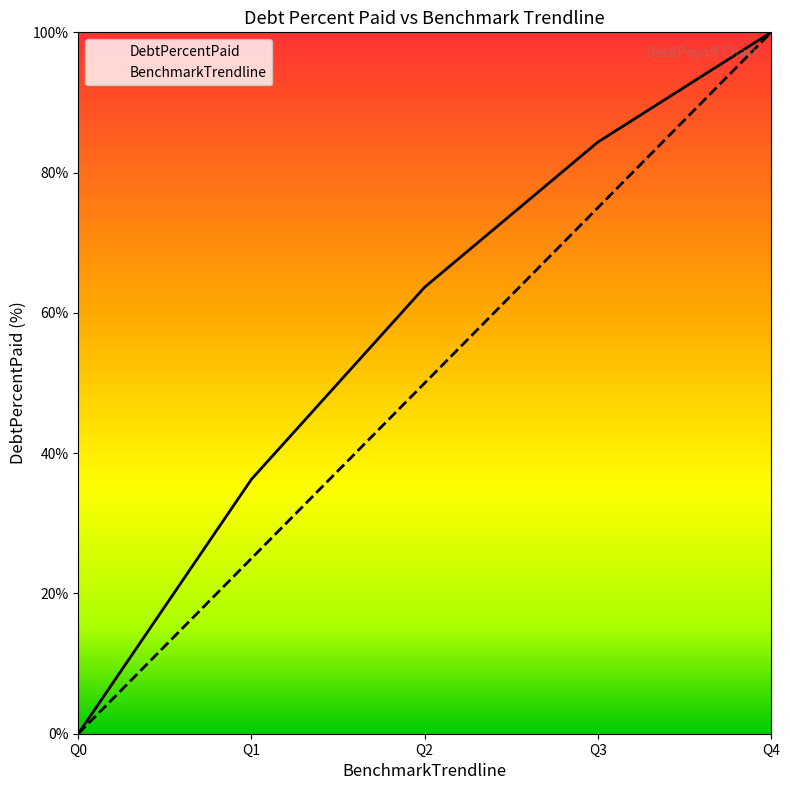

What is the value of the DebtPercentPaid point at the 4th from the left?

84.3